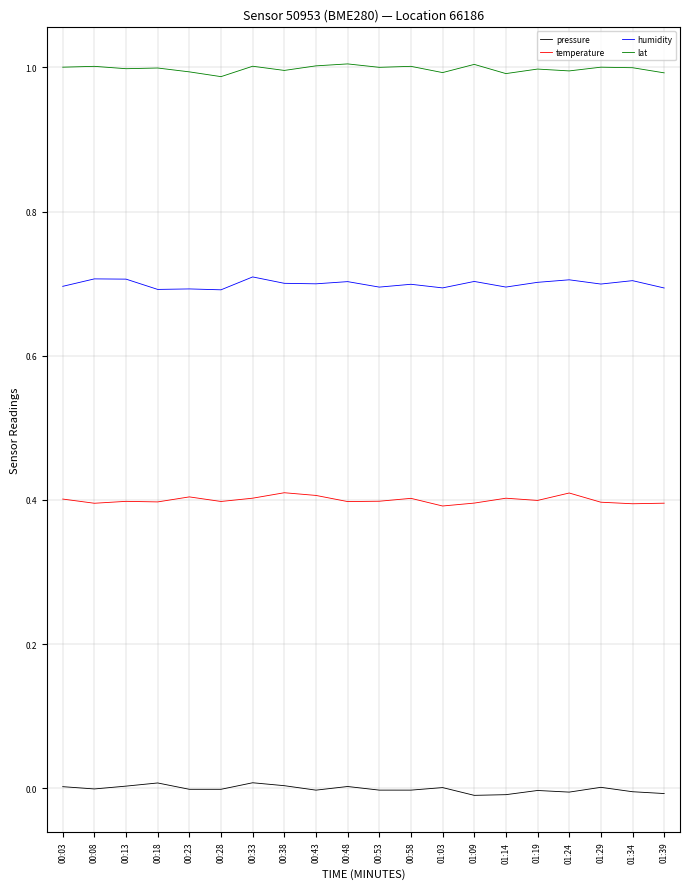

True or false: pressure and lat cross at least once.

False